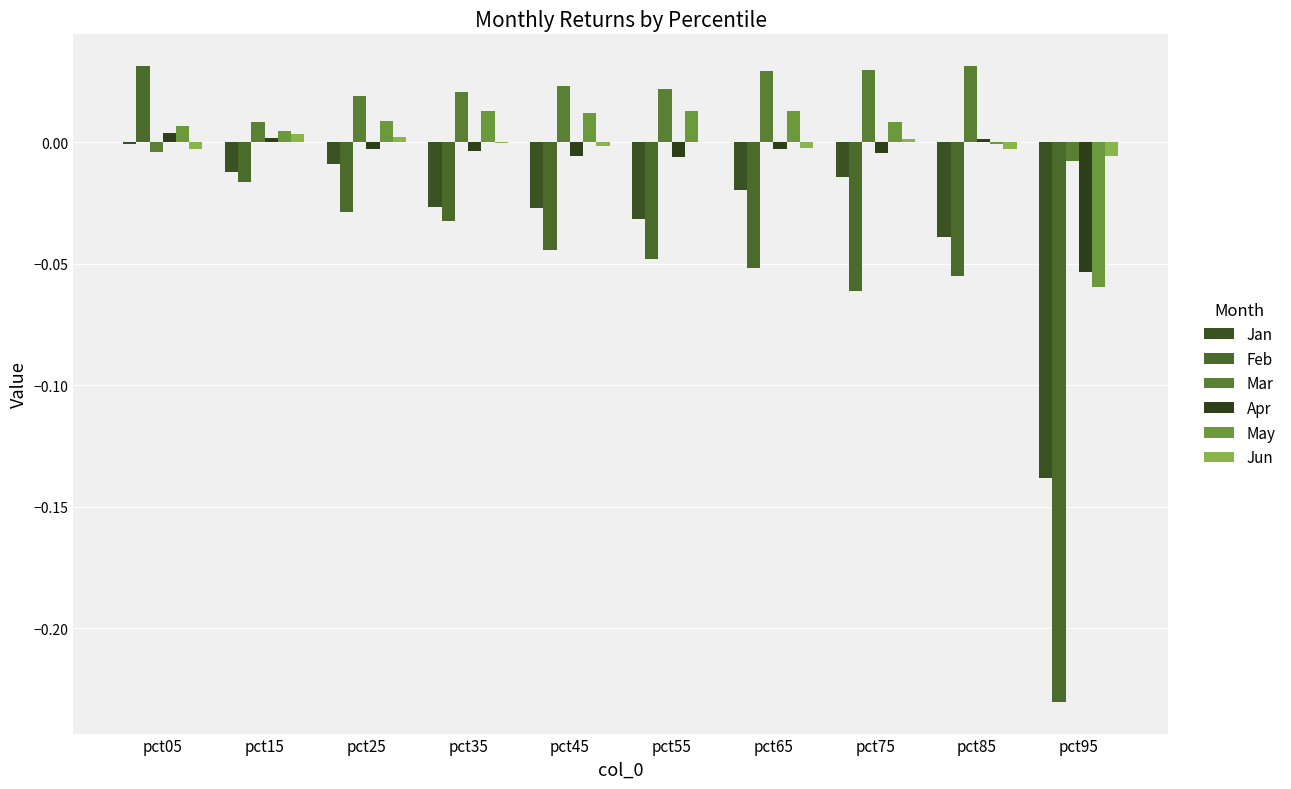

Is the value of Apr at pct75 greater than the value of Jun at pct05?

No